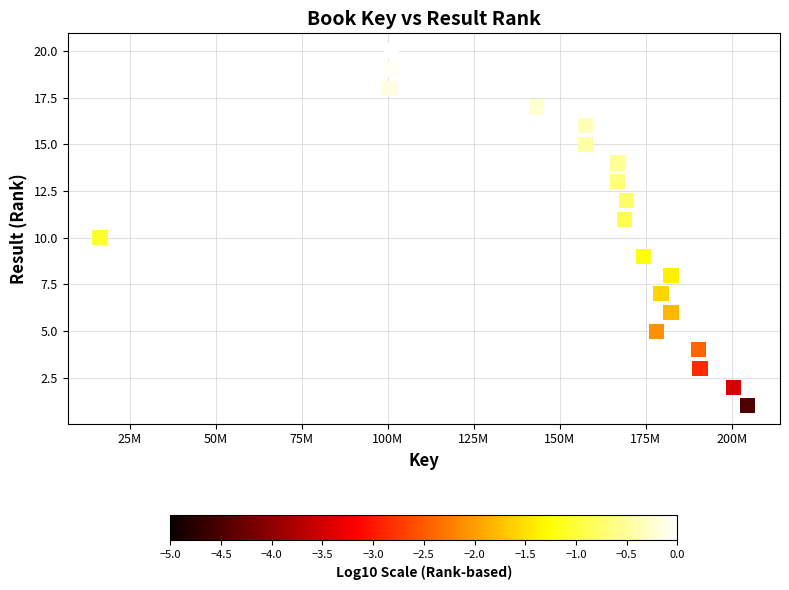

What is the range of X values (max minus min)?

188307424